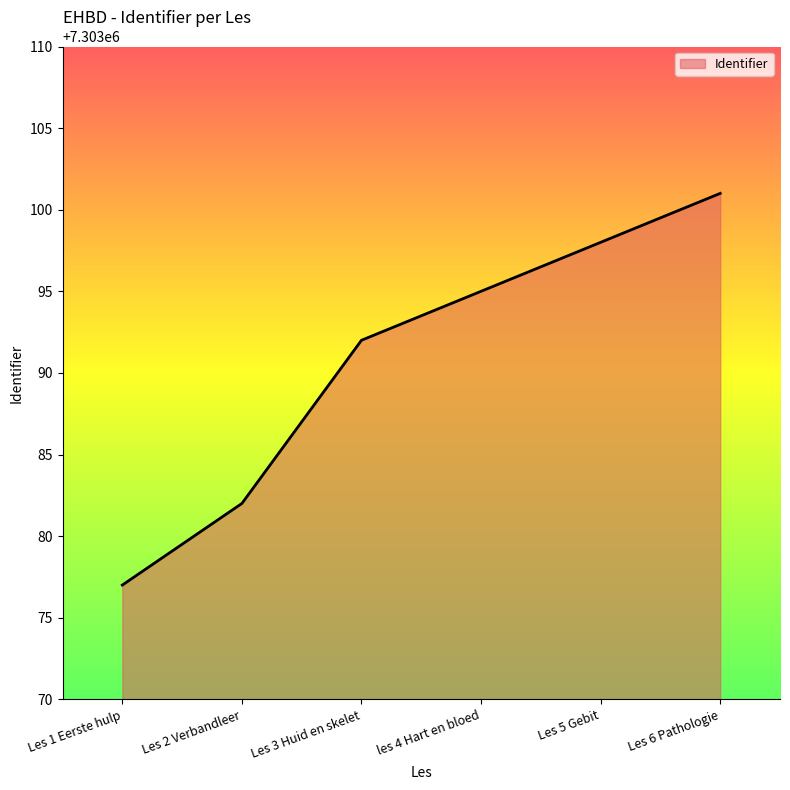

List the labels in order of value, largest first.

Les 6 Pathologie, Les 5 Gebit, les 4 Hart en bloed, Les 3 Huid en skelet, Les 2 Verbandleer, Les 1 Eerste hulp